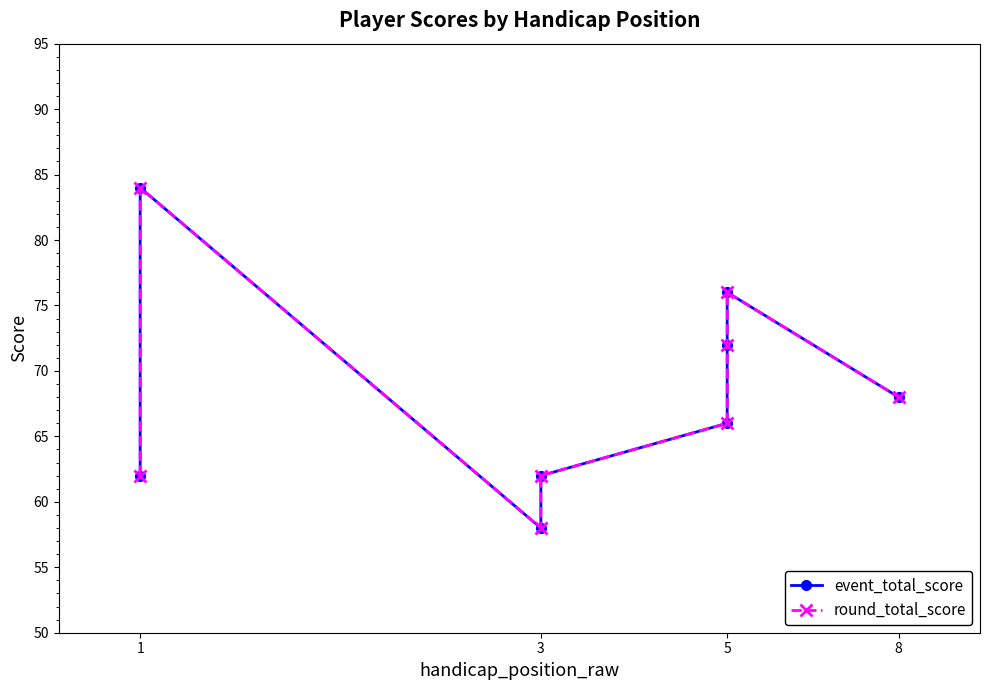

Which series has the largest total across all categories?

event_total_score